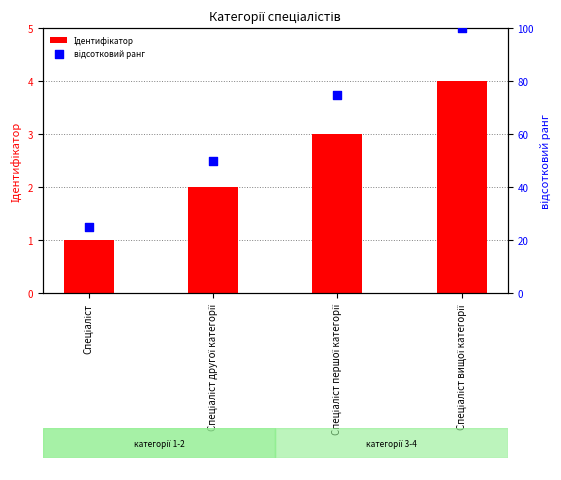

Which series contains the lowest Y value?

Ідентифікатор